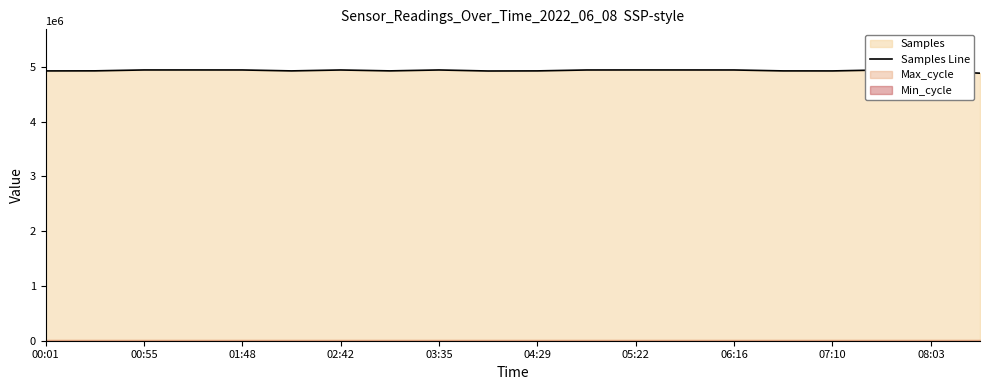

What is the maximum value for Samples Line?

4945780